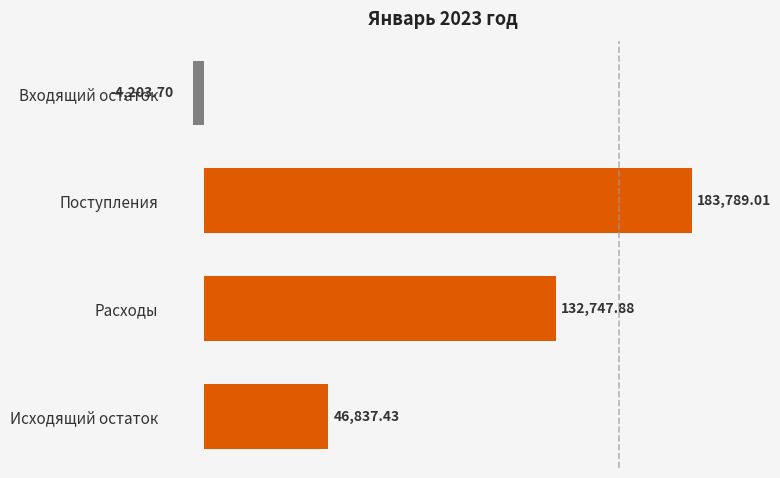

What is the label of the 4th bar from the top?

Исходящий остаток